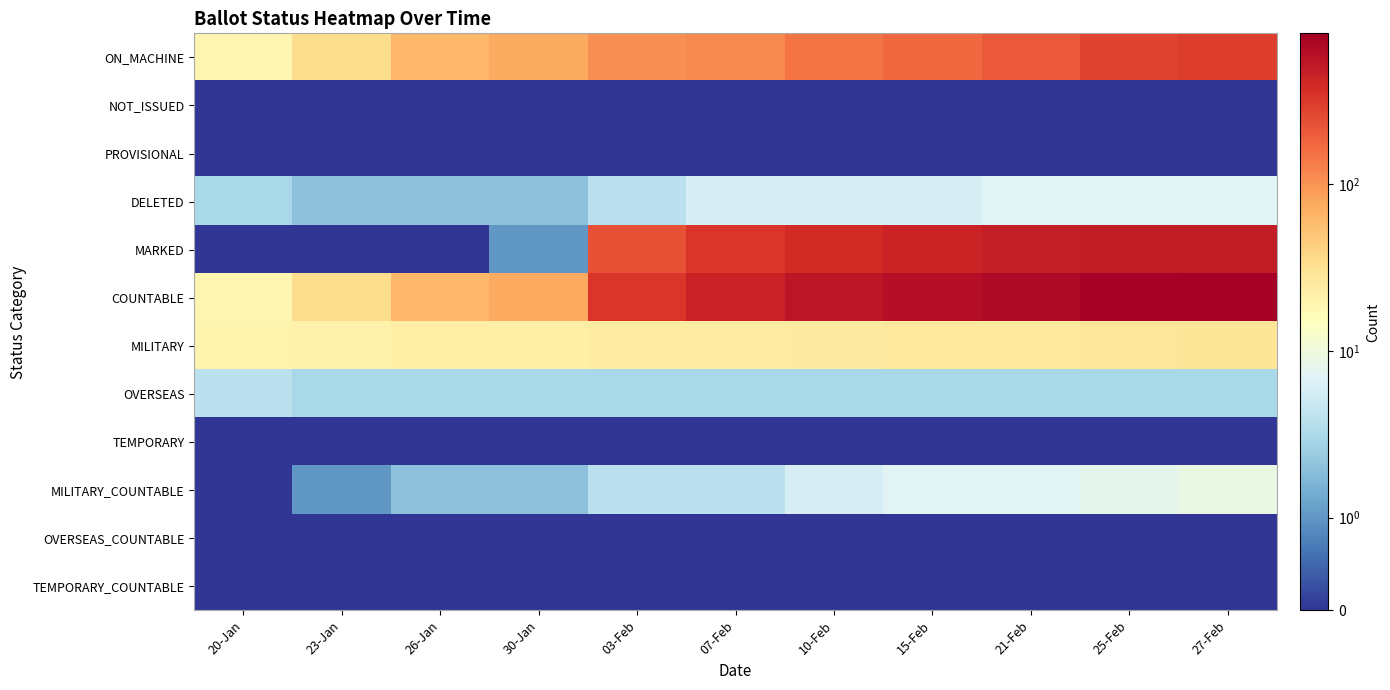

Reading left to right, extract all data points from this chart.

ON_MACHINE: 20-Jan=19	23-Jan=34	26-Jan=62	30-Jan=75	03-Feb=104	07-Feb=113	10-Feb=147	15-Feb=172	21-Feb=209	25-Feb=275	27-Feb=304
NOT_ISSUED: 20-Jan=0	23-Jan=0	26-Jan=0	30-Jan=0	03-Feb=0	07-Feb=0	10-Feb=0	15-Feb=0	21-Feb=0	25-Feb=0	27-Feb=0
PROVISIONAL: 20-Jan=0	23-Jan=0	26-Jan=0	30-Jan=0	03-Feb=0	07-Feb=0	10-Feb=0	15-Feb=0	21-Feb=0	25-Feb=0	27-Feb=0
DELETED: 20-Jan=3	23-Jan=2	26-Jan=2	30-Jan=2	03-Feb=4	07-Feb=6	10-Feb=6	15-Feb=6	21-Feb=7	25-Feb=7	27-Feb=7
MARKED: 20-Jan=0	23-Jan=0	26-Jan=0	30-Jan=1	03-Feb=229	07-Feb=333	10-Feb=388	15-Feb=436	21-Feb=474	25-Feb=497	27-Feb=497
COUNTABLE: 20-Jan=19	23-Jan=34	26-Jan=62	30-Jan=76	03-Feb=333	07-Feb=446	10-Feb=535	15-Feb=608	21-Feb=683	25-Feb=772	27-Feb=801
MILITARY: 20-Jan=20	23-Jan=21	26-Jan=23	30-Jan=23	03-Feb=24	07-Feb=24	10-Feb=25	15-Feb=26	21-Feb=26	25-Feb=27	27-Feb=28
OVERSEAS: 20-Jan=4	23-Jan=3	26-Jan=3	30-Jan=3	03-Feb=3	07-Feb=3	10-Feb=3	15-Feb=3	21-Feb=3	25-Feb=3	27-Feb=3
TEMPORARY: 20-Jan=0	23-Jan=0	26-Jan=0	30-Jan=0	03-Feb=0	07-Feb=0	10-Feb=0	15-Feb=0	21-Feb=0	25-Feb=0	27-Feb=0
MILITARY_COUNTABLE: 20-Jan=0	23-Jan=1	26-Jan=2	30-Jan=2	03-Feb=4	07-Feb=4	10-Feb=6	15-Feb=7	21-Feb=7	25-Feb=8	27-Feb=9
OVERSEAS_COUNTABLE: 20-Jan=0	23-Jan=0	26-Jan=0	30-Jan=0	03-Feb=0	07-Feb=0	10-Feb=0	15-Feb=0	21-Feb=0	25-Feb=0	27-Feb=0
TEMPORARY_COUNTABLE: 20-Jan=0	23-Jan=0	26-Jan=0	30-Jan=0	03-Feb=0	07-Feb=0	10-Feb=0	15-Feb=0	21-Feb=0	25-Feb=0	27-Feb=0